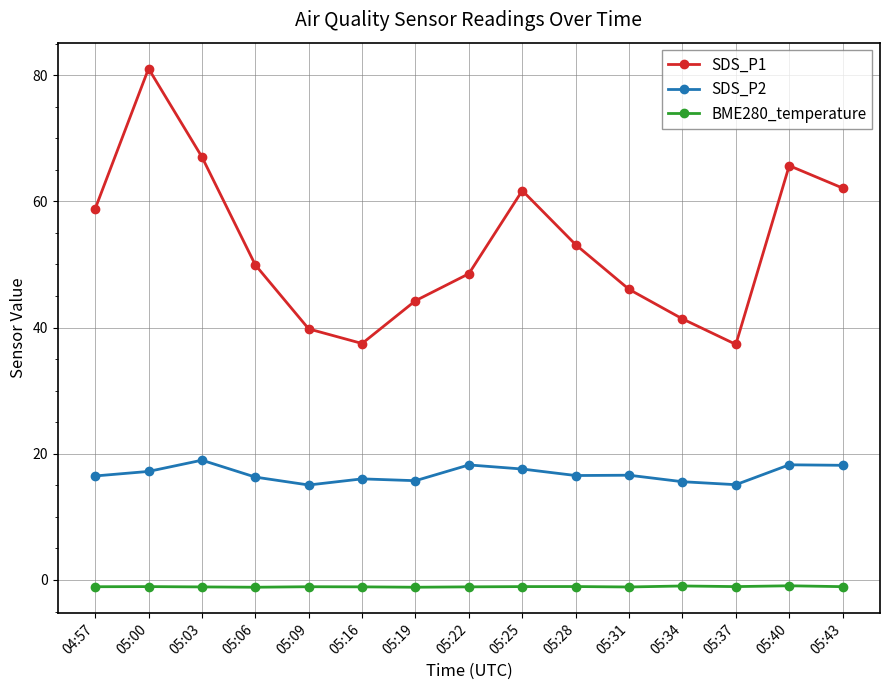

Which series has the largest total across all categories?

SDS_P1